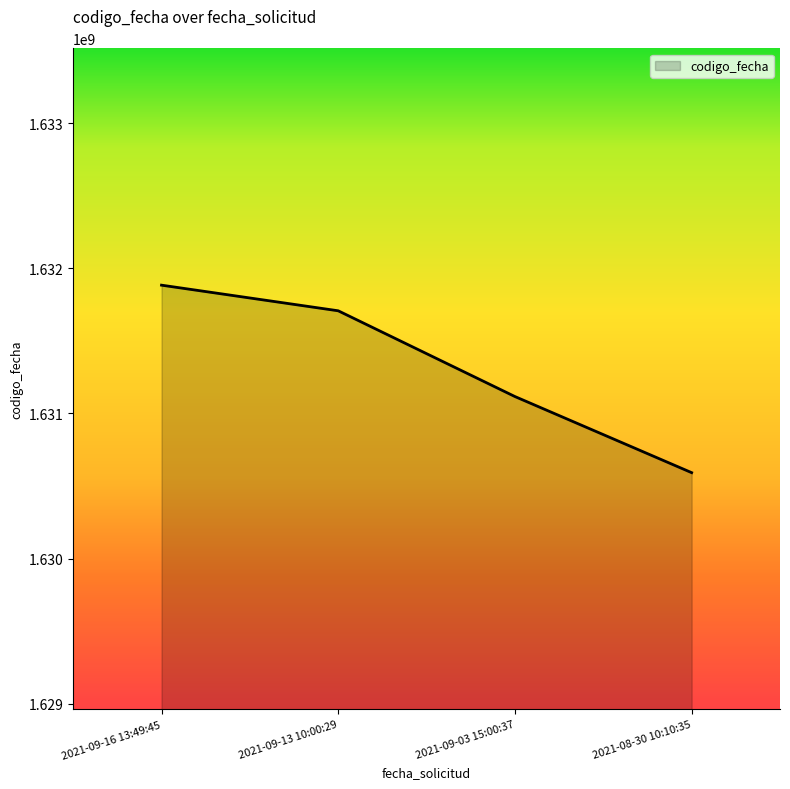

Which label corresponds to the smallest value in the chart?

2021-08-30 10:10:35